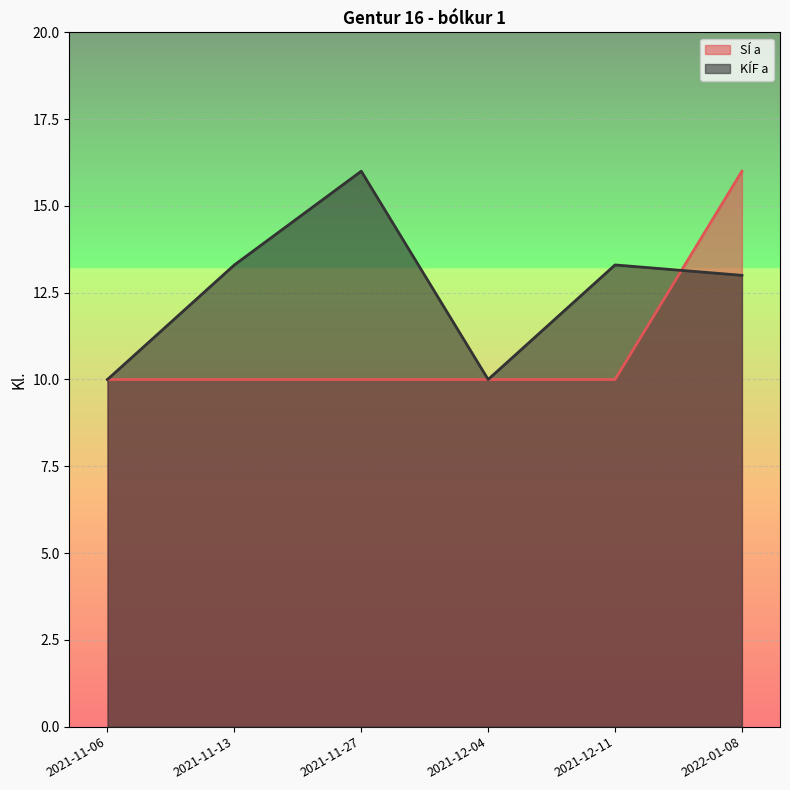

In KÍF a, how many points are higher than both neighbors (excluding endpoints)?

2